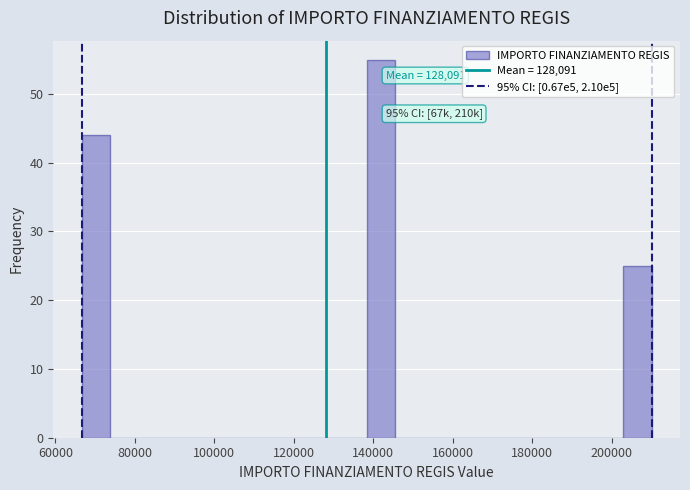

Read against the x-axis, roughly where is the centre of the tallest bar?

142000